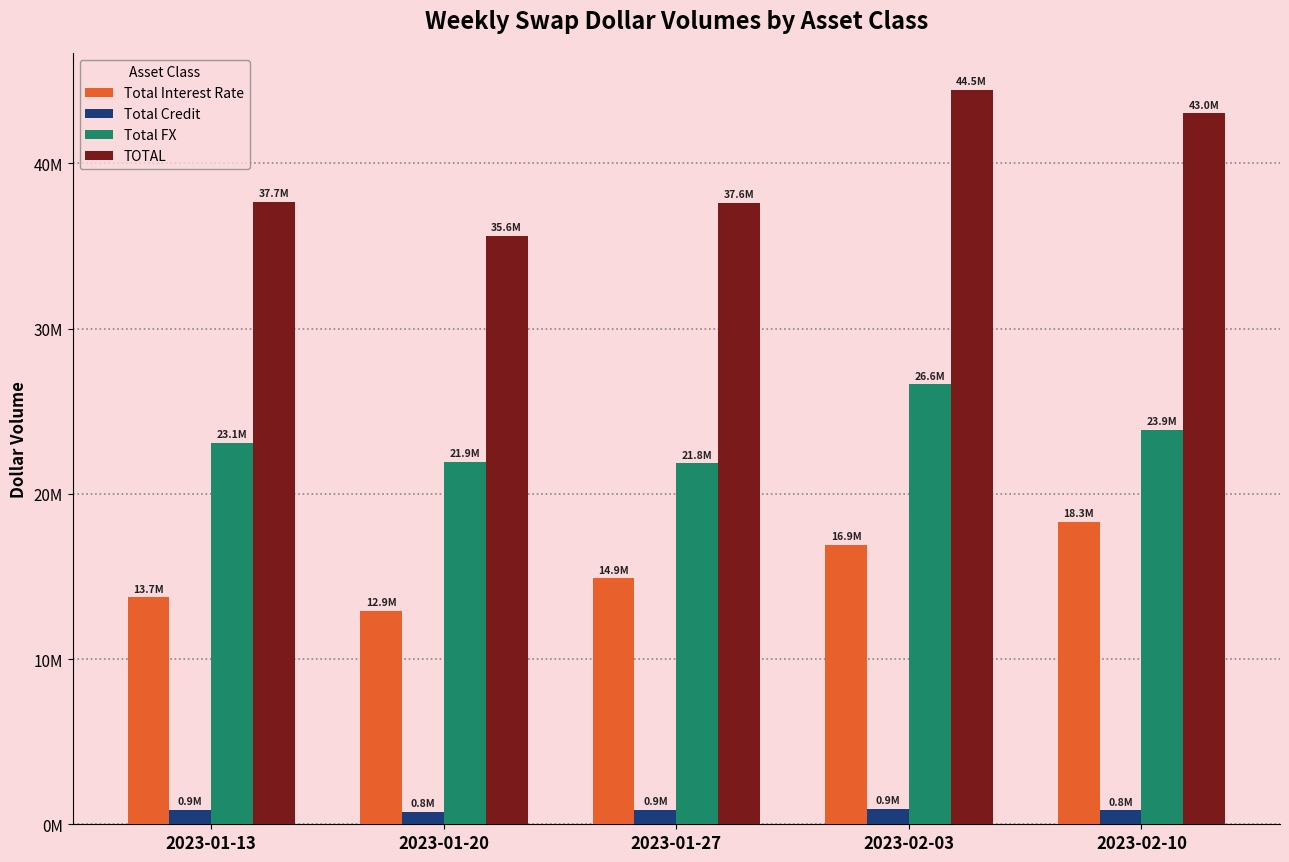

Which series has the widest spread of values?

TOTAL